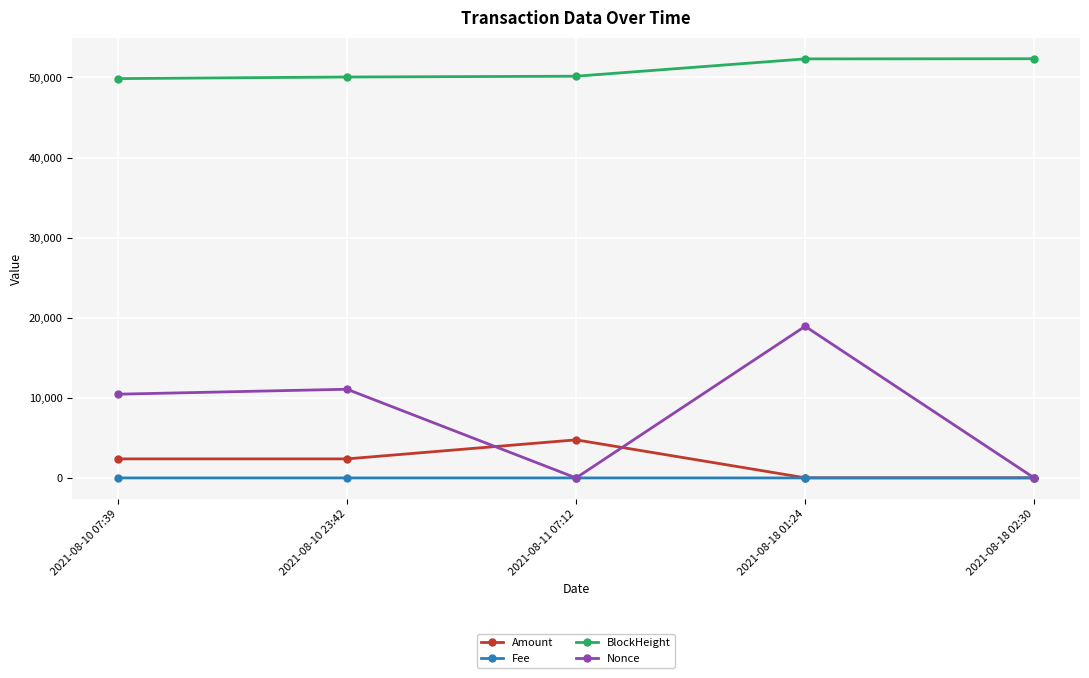

What is the difference between the maximum and minimum values in the Amount series?

4739.1